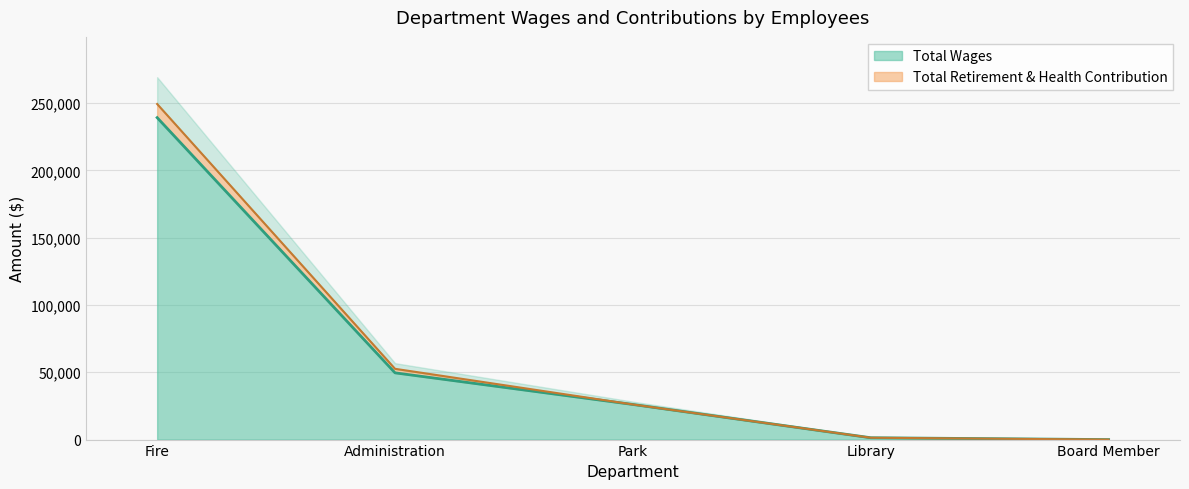

Reading left to right, extract all data points from this chart.

Total Wages: 239169	49588	26090	1368	0
Total Retirement & Health Contribution: 249285	52572	26090	1368	0